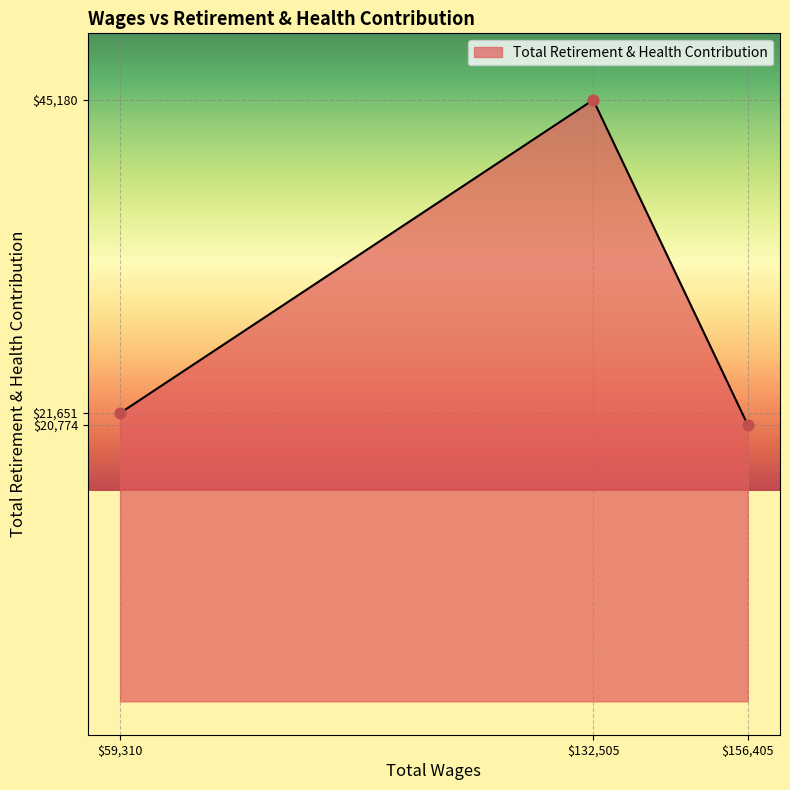

What is the greatest value displayed?

45180